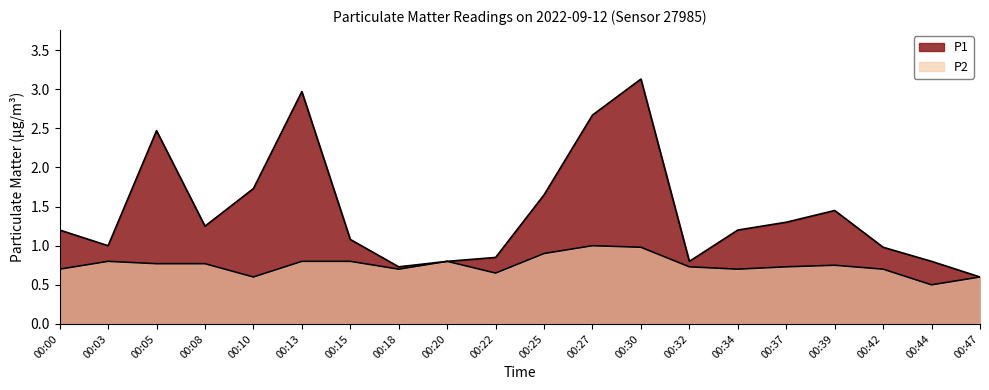

How many values in the P1 series are below 1?

7